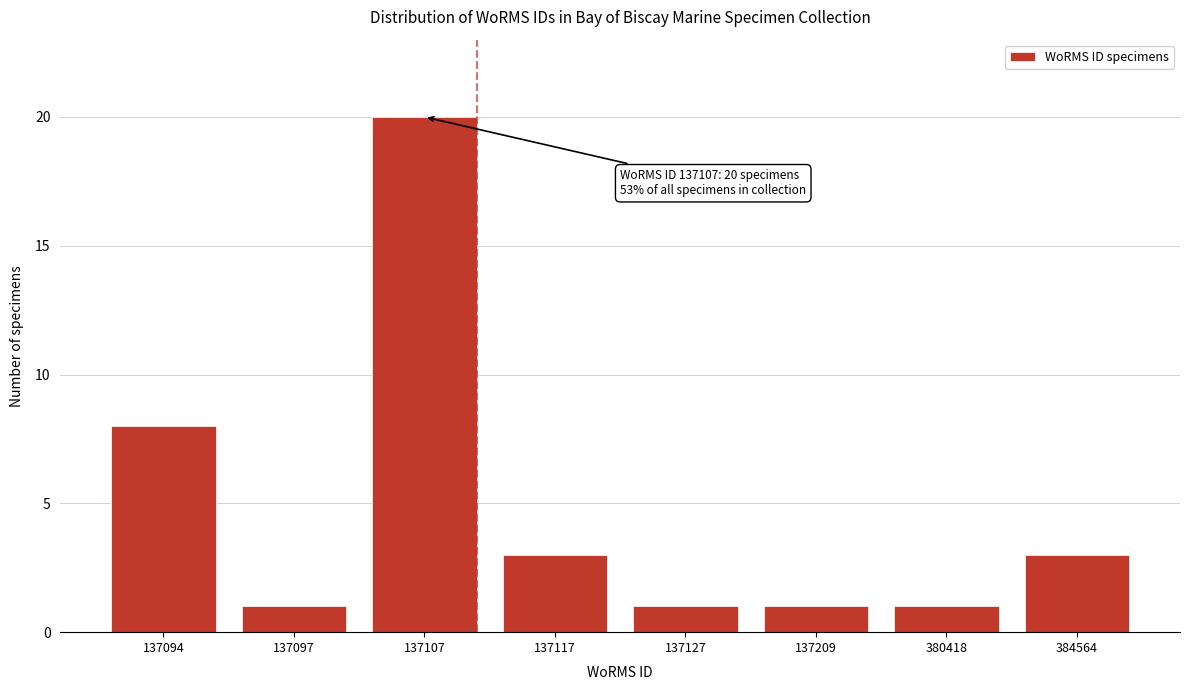

Reading left to right, what are all the values shown in this chart?

8	1	20	3	1	1	1	3